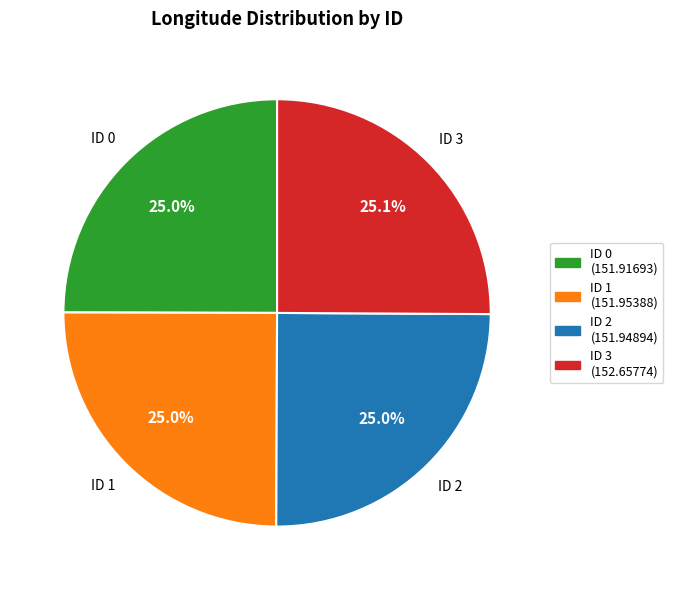

What portion of the pie excludes ID 3?

74.9%